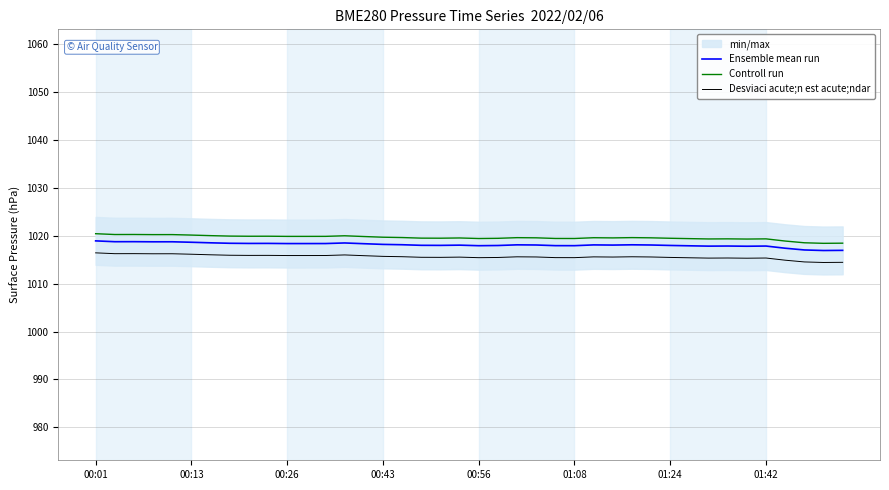

What is the total value across all series at 19?

3053.1